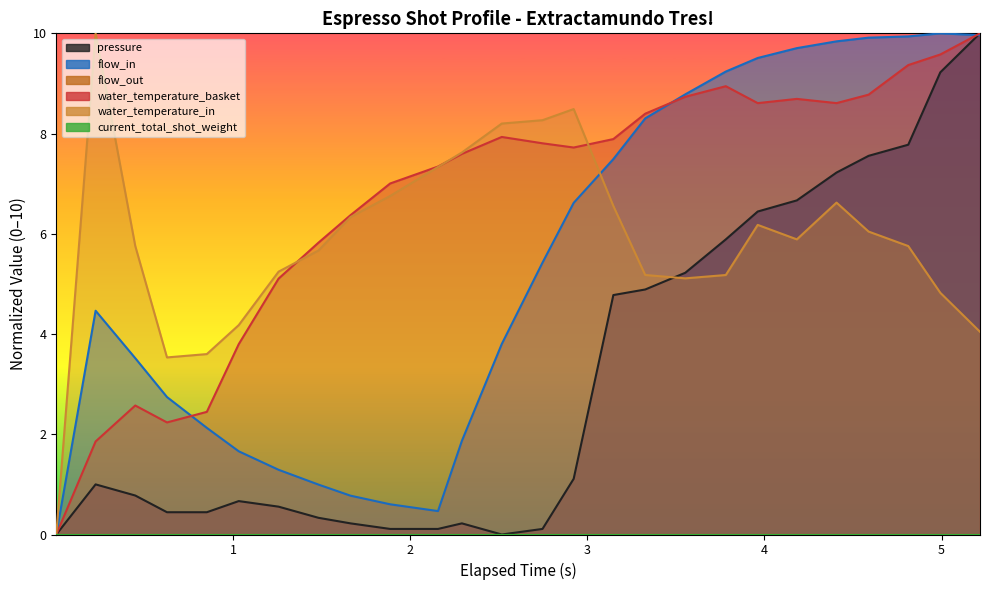

Is it true that water_temperature_basket equals 14.4 at 3.327?

False